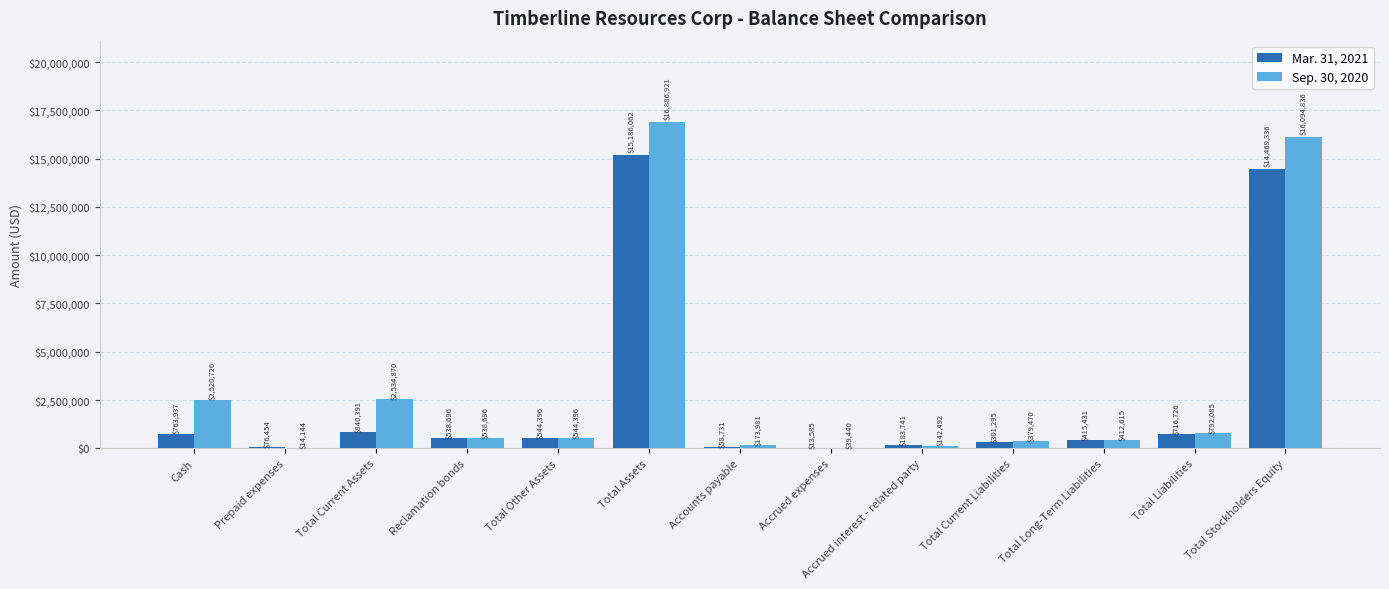

The Sep. 30, 2020 series shows 2520726 at Cash. True or false?

True